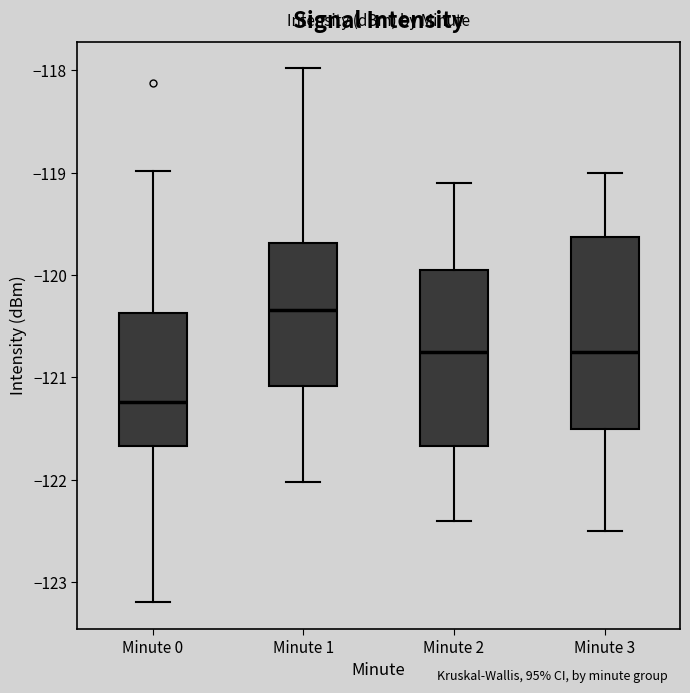

Where is the upper edge of the box for Minute 3 on the y-axis? The values are not printed on the chart, so give them approximately, as read against the axis.

-119.6